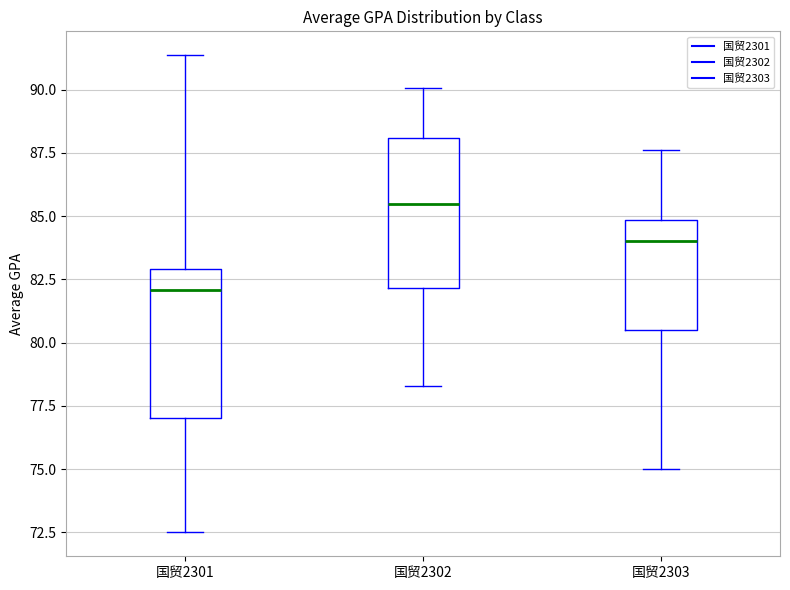

Where is the lower edge of the box for 国贸2303 on the y-axis? The values are not printed on the chart, so give them approximately, as read against the axis.

80.5